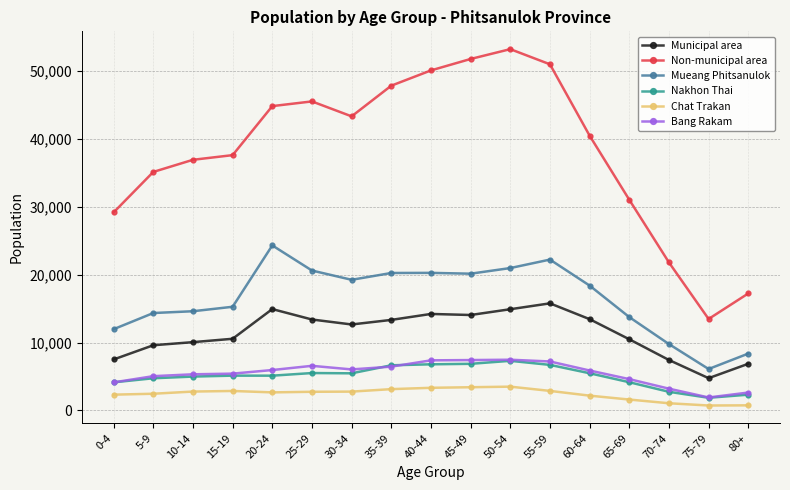

Read the Bang Rakam value at 60-64, to the nearest 50.

5900